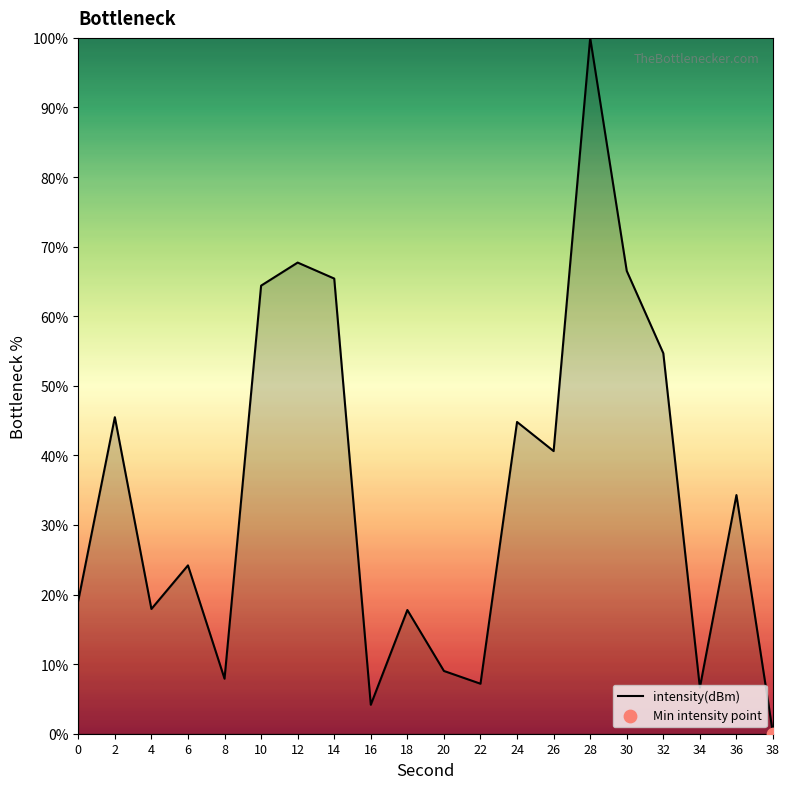

What is the change in value from 6 to 36?

+10.1